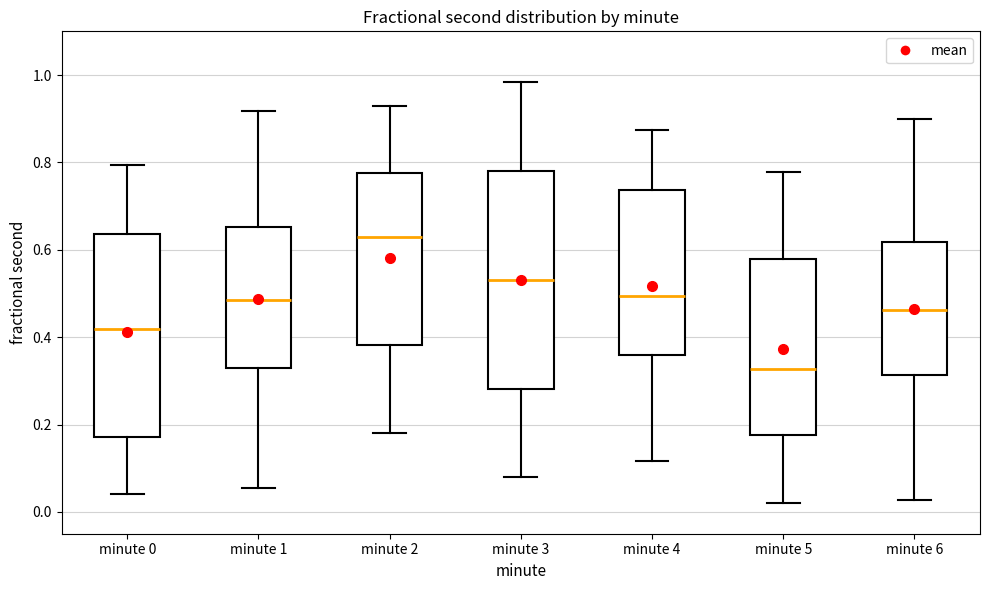

Reading left to right, read every box against the y-axis: the position of its median line, the range the box covers, and the ends of its whiskers. The values are not printed on the chart, so give them approximately, as read against the axis.

minute 0: median 0.42, box 0.18 to 0.64, whiskers 0.04 to 0.80
minute 1: median 0.48, box 0.34 to 0.66, whiskers 0.06 to 0.92
minute 2: median 0.62, box 0.38 to 0.78, whiskers 0.18 to 0.92
minute 3: median 0.54, box 0.28 to 0.78, whiskers 0.08 to 0.98
minute 4: median 0.50, box 0.36 to 0.74, whiskers 0.12 to 0.88
minute 5: median 0.32, box 0.18 to 0.58, whiskers 0.02 to 0.78
minute 6: median 0.46, box 0.32 to 0.62, whiskers 0.02 to 0.90